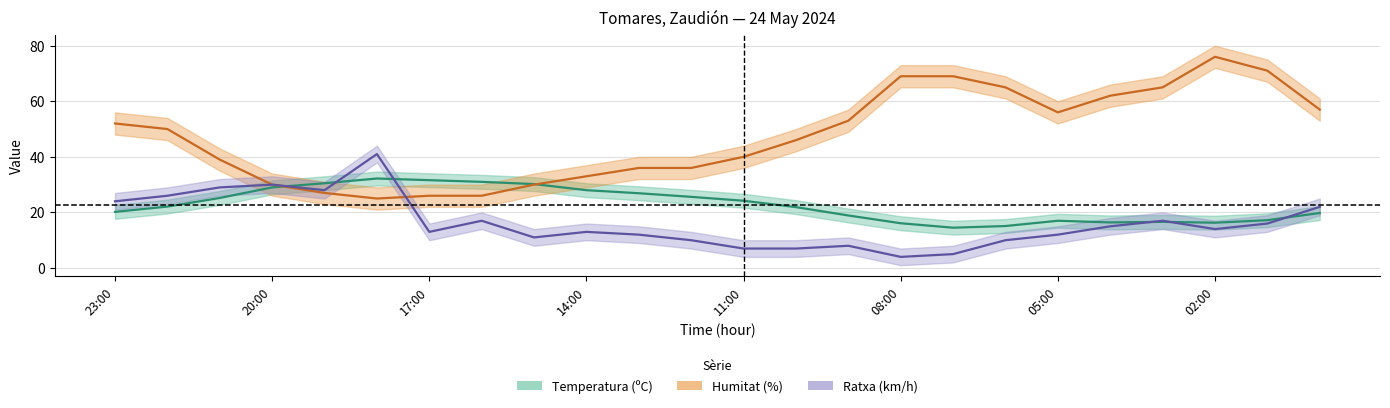

How many interior local valleys does the Temperatura (ºC) series have?

3